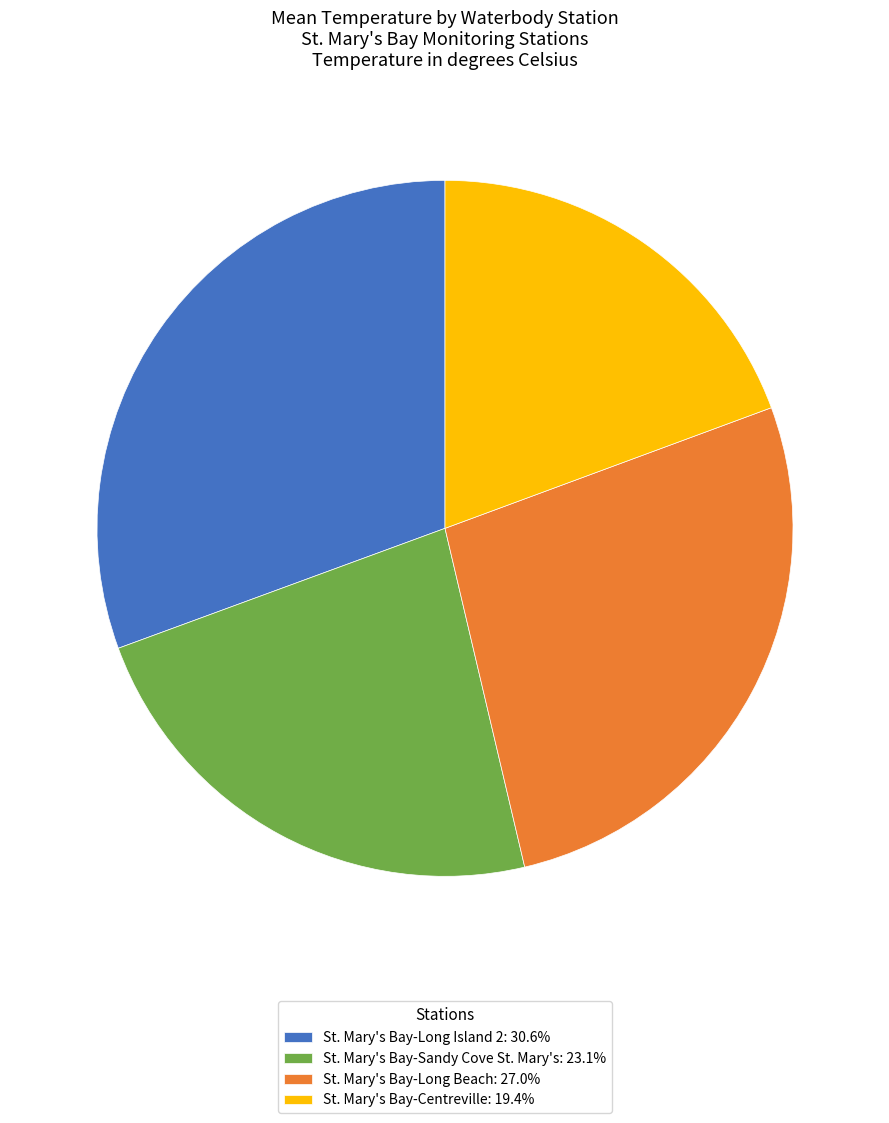

Is the sum of St. Mary's Bay-Long Beach: 27.0% and St. Mary's Bay-Long Island 2: 30.6% greater than half?

Yes